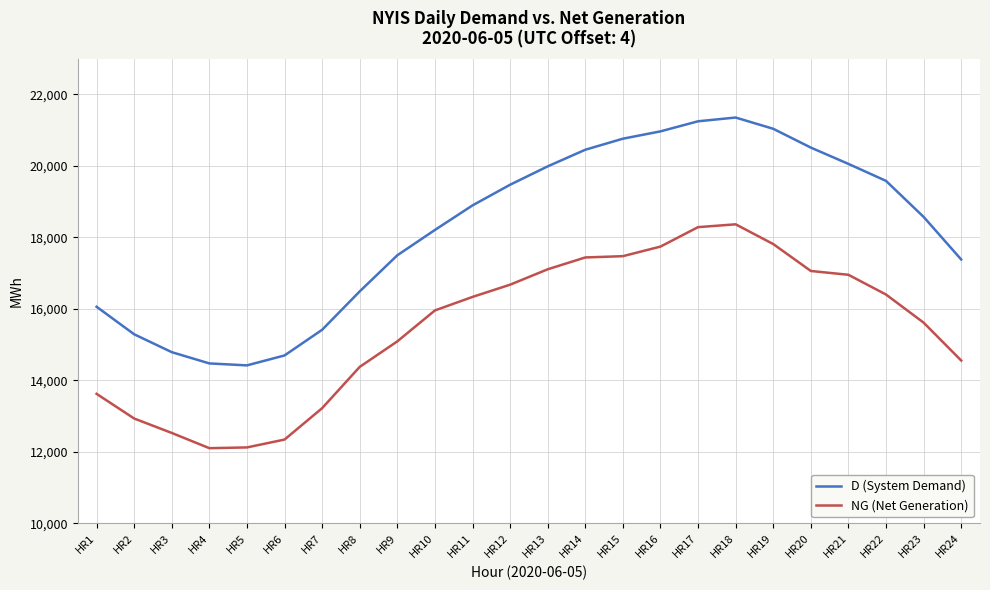

Rank the series at HR5 from lowest to highest value.

NG (Net Generation), D (System Demand)